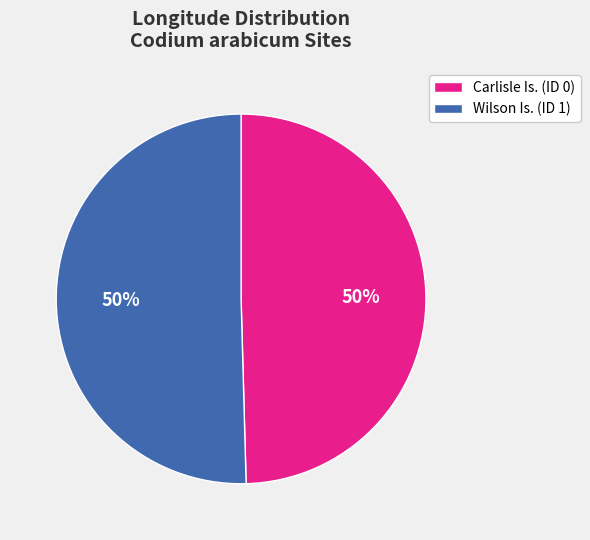

What percentage is the Carlisle Is. (ID 0) slice, to the nearest percent?

50%